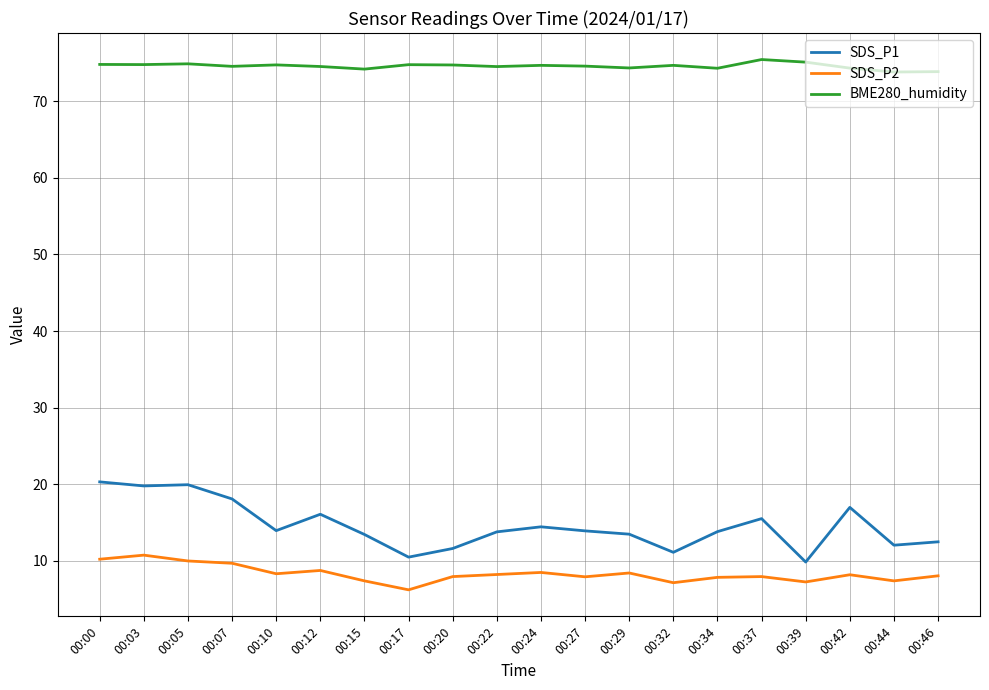

At 00:20, list the series in order from largest to smallest.

BME280_humidity, SDS_P1, SDS_P2